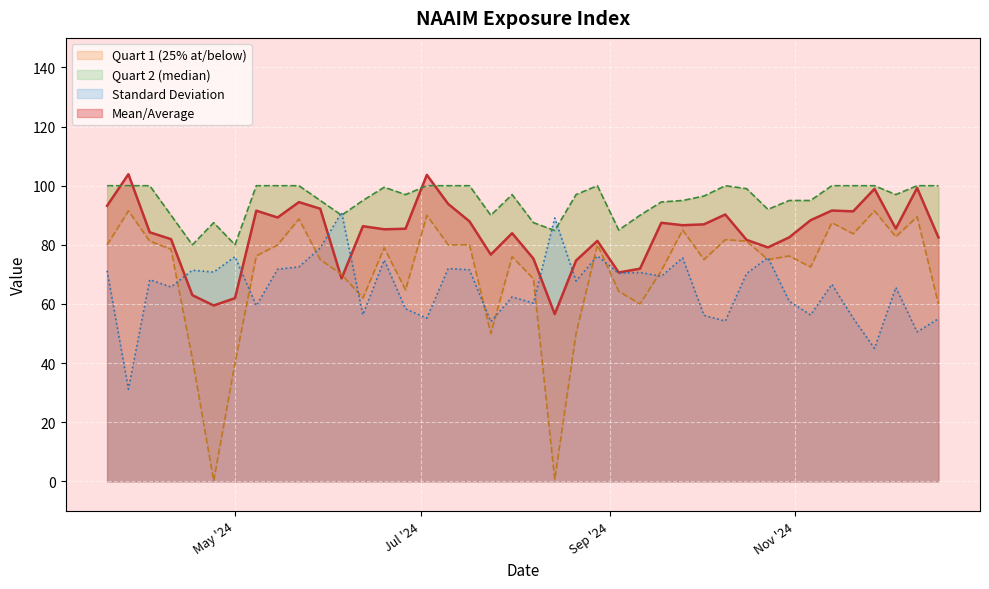

How many interior local valleys does the Quart 1 (25% at/below) series have?

11